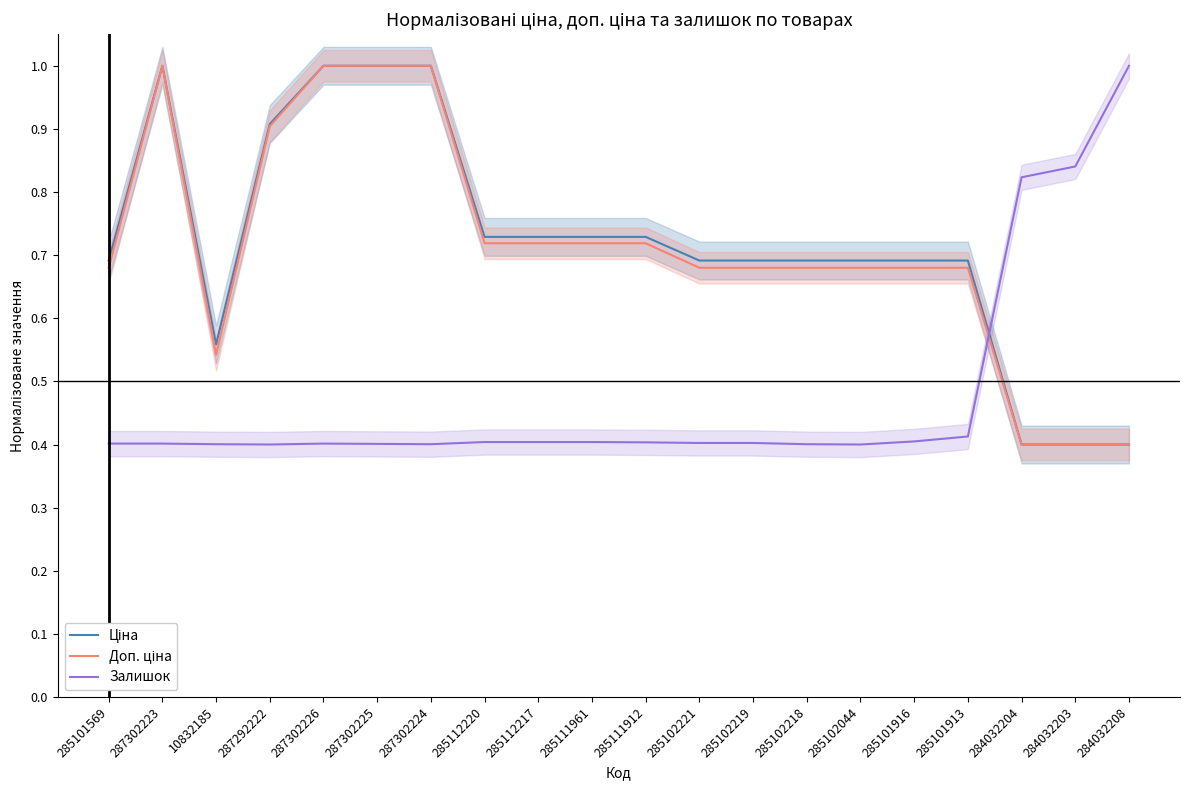

What is the average value of the Доп. ціна series?

0.7